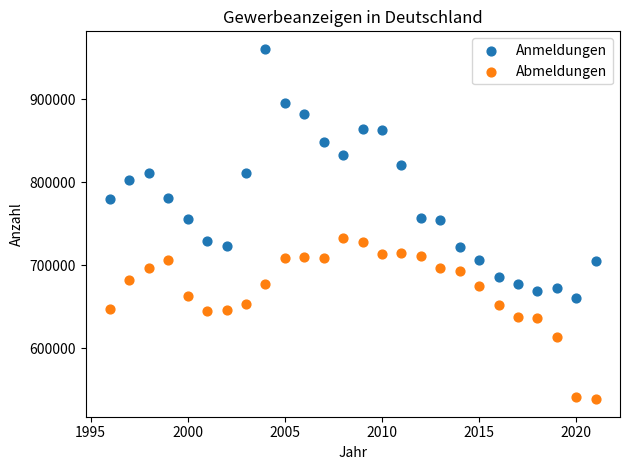

Across all data points, what is the range of Y values (max minus min)?

421740